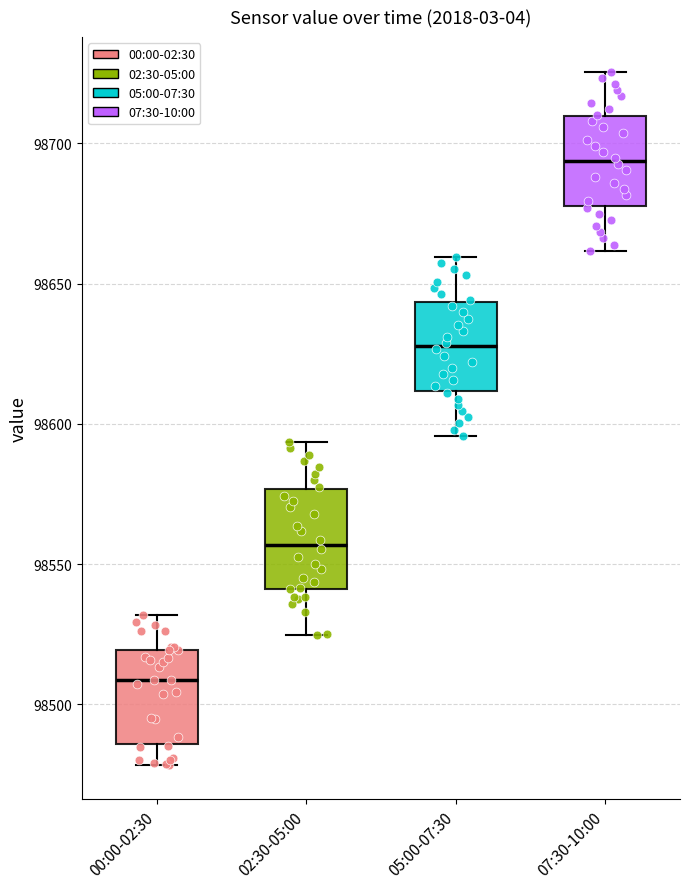

Which box has the highest median line?

07:30-10:00